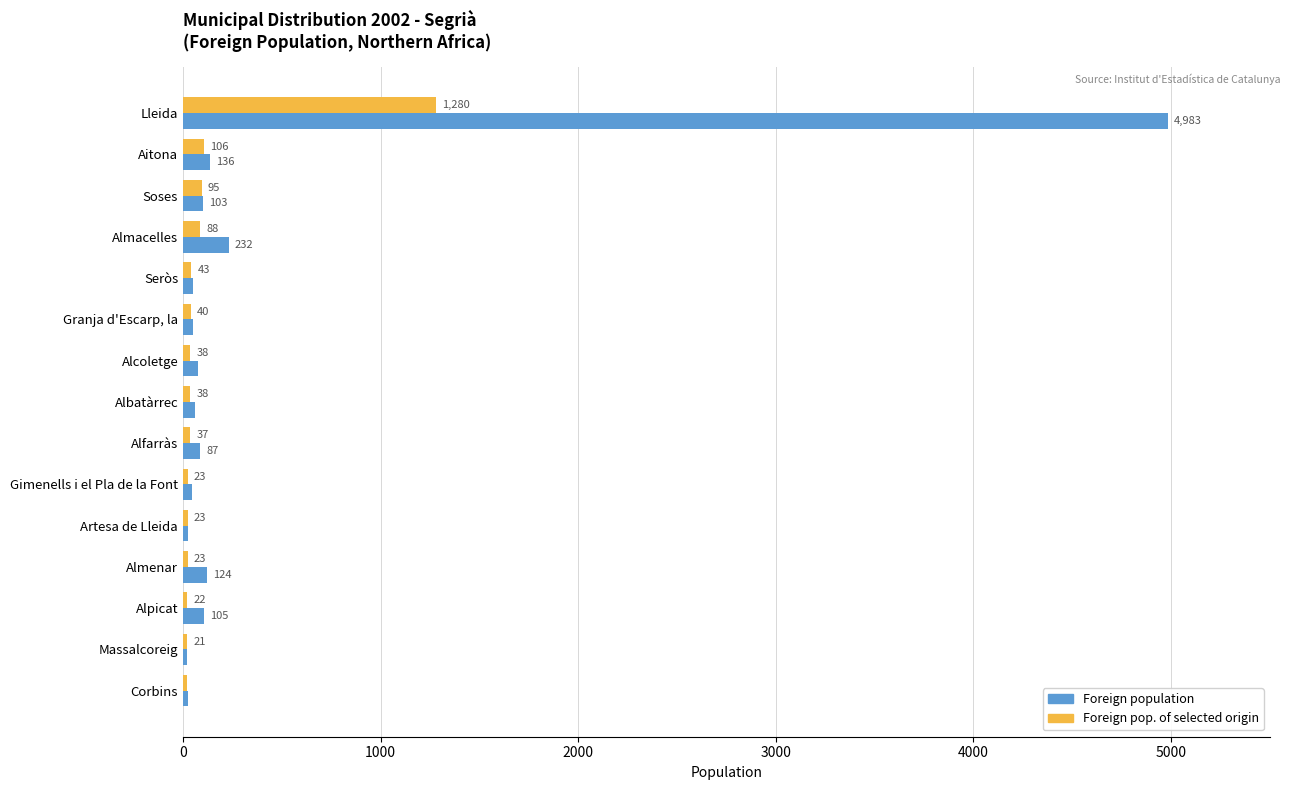

What value does the Foreign population series have at Alcoletge, to the nearest 100?

100